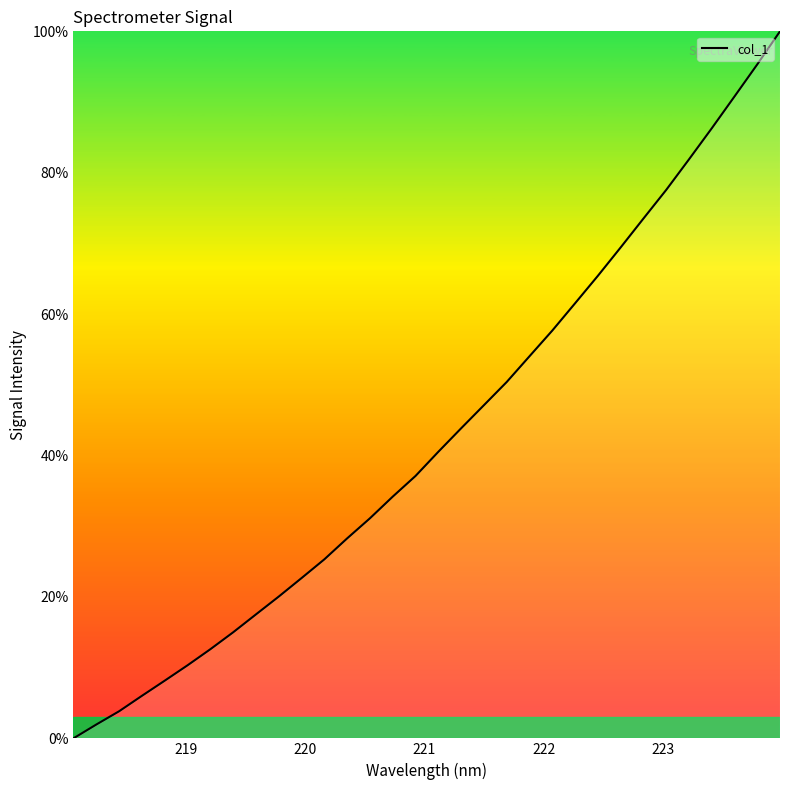

What is the maximum value shown in the chart?

100.0